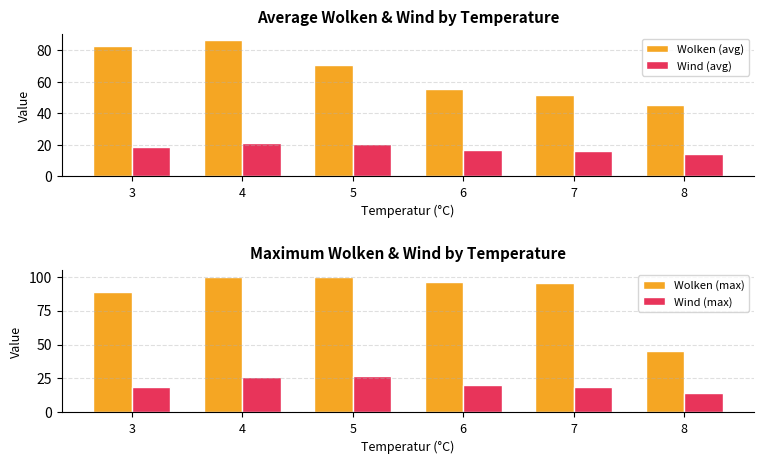

Which has a higher value, 6 or 4?

4